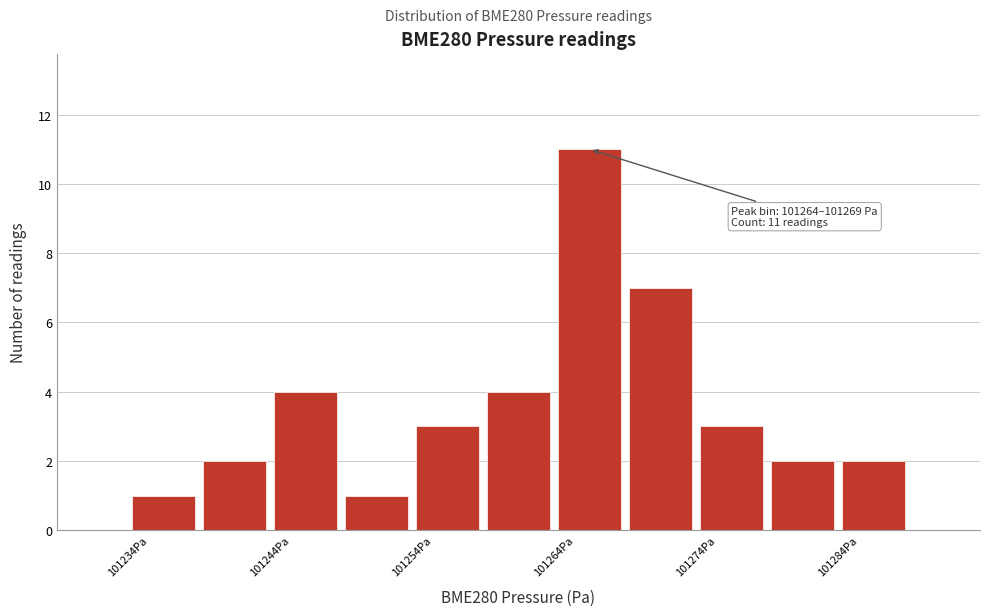

Over which range of the x-axis is the bar tallest?

101264 to 101269